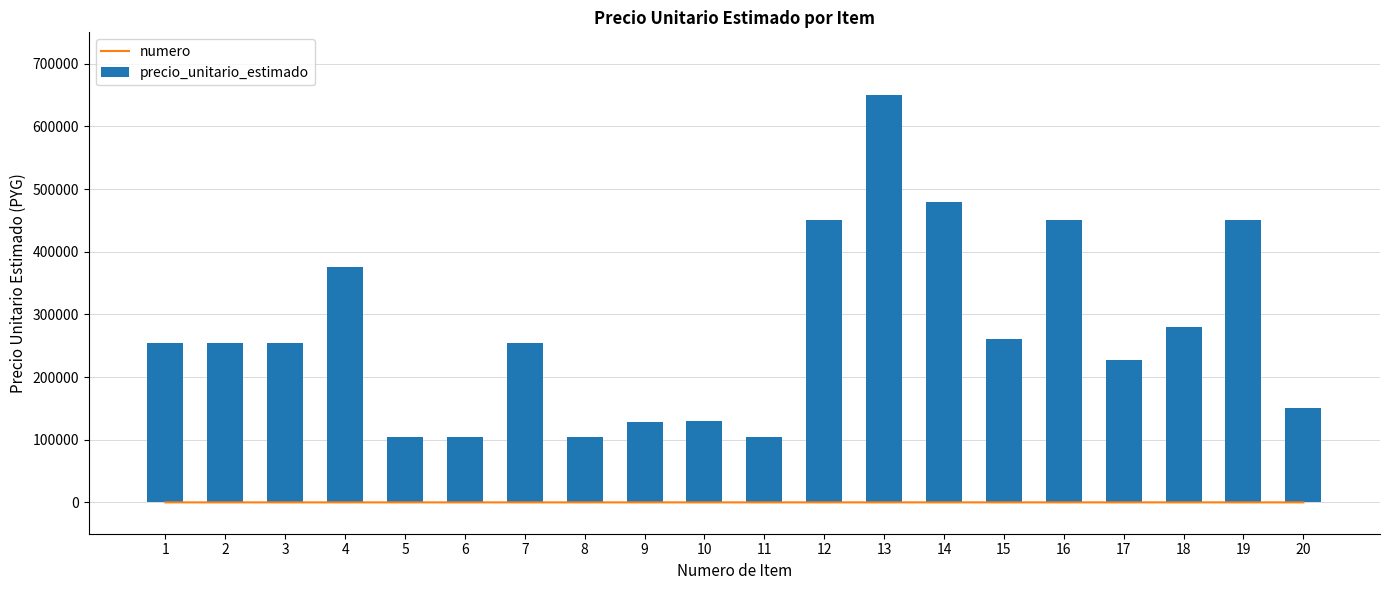

The precio_unitario_estimado series shows 127500 at 9. True or false?

True